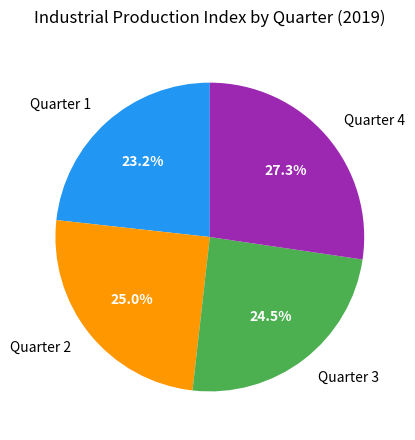

Which has a higher value, Quarter 4 or Quarter 2?

Quarter 4